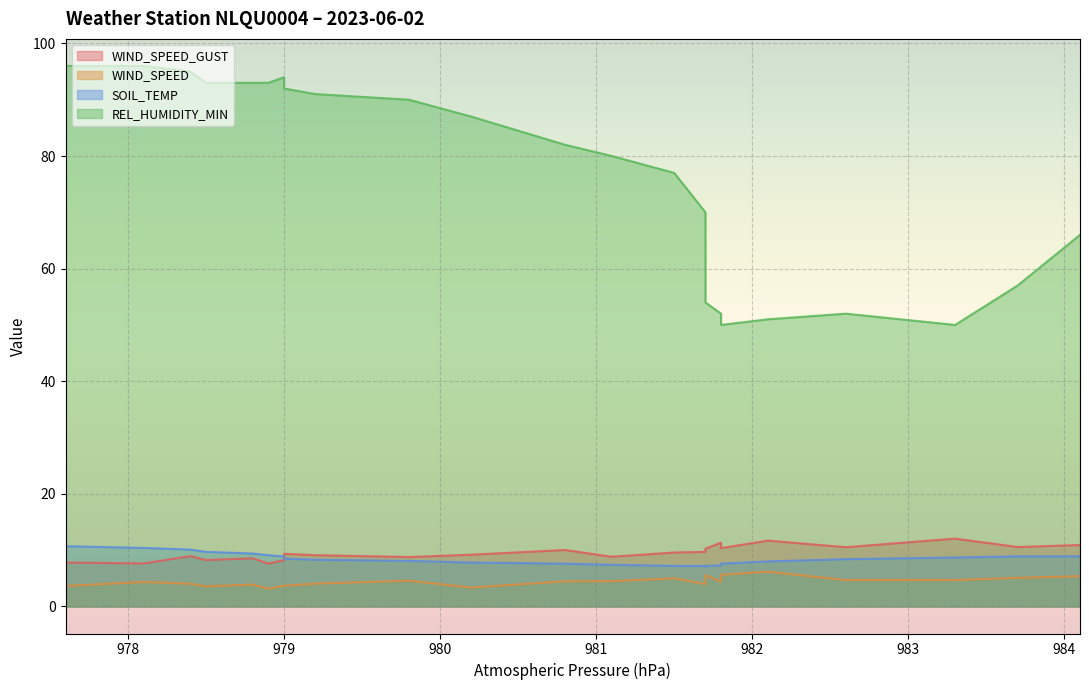

What is the label of the 21st point from the right?

978.5